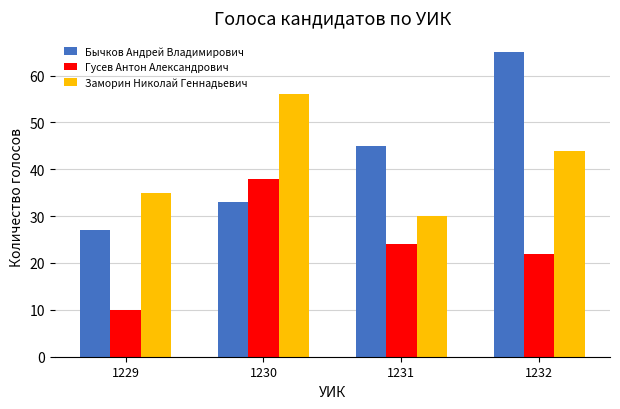

At which label does Гусев Антон Александрович reach its peak?

1230